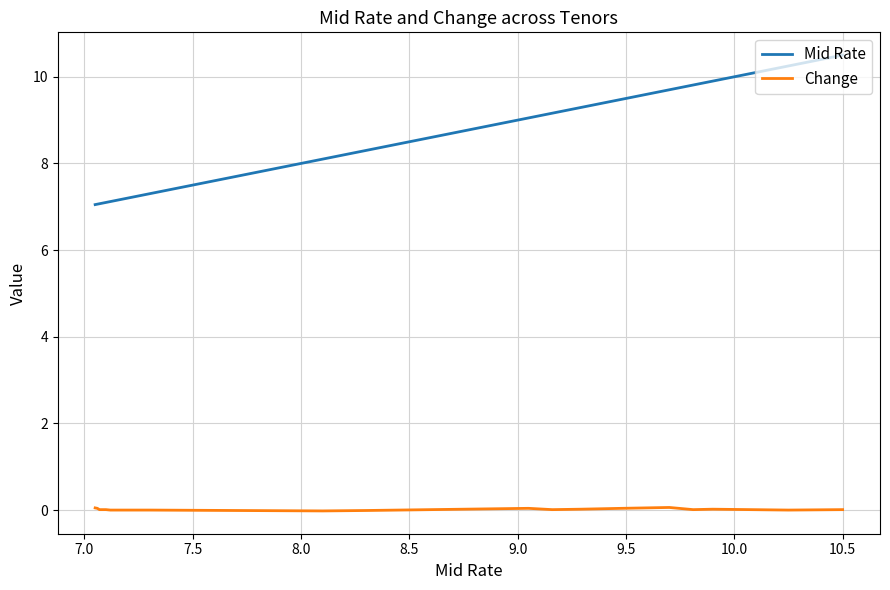

List the series in order of their peak value, highest first.

Mid Rate, Change